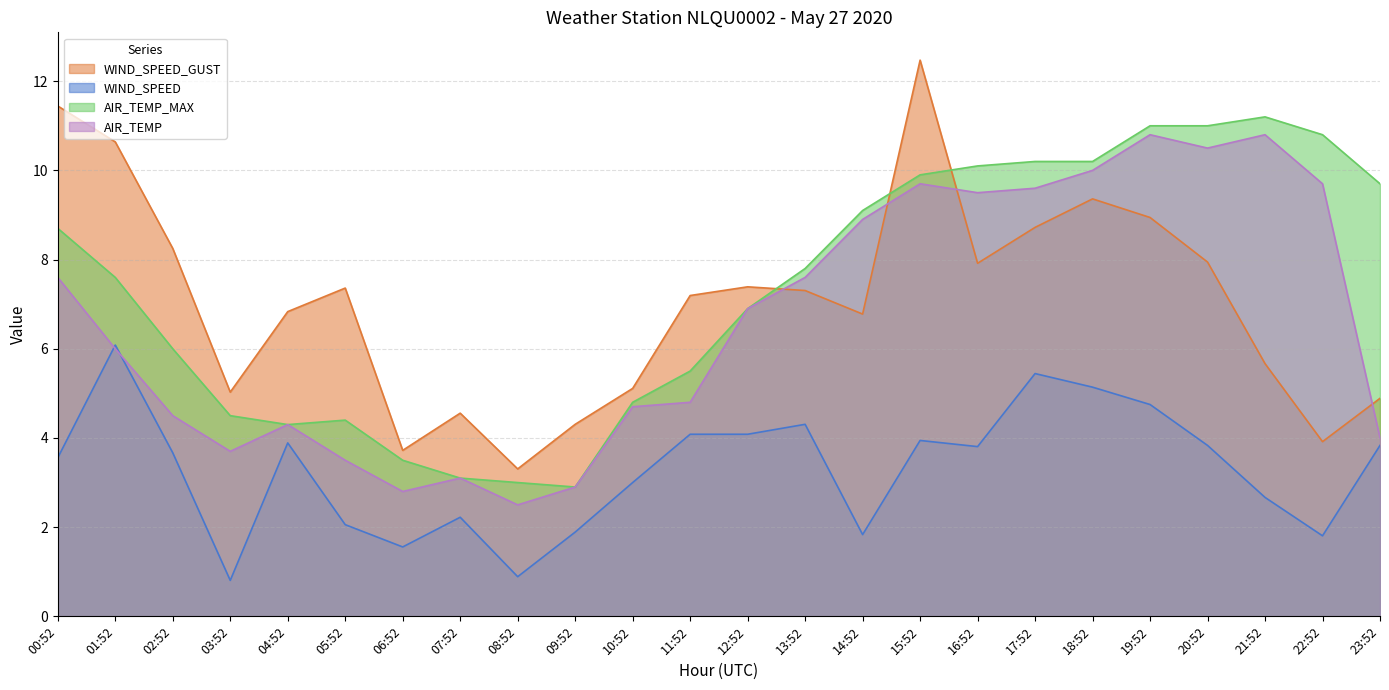

What is the total value across all series at 07:52?

13.0